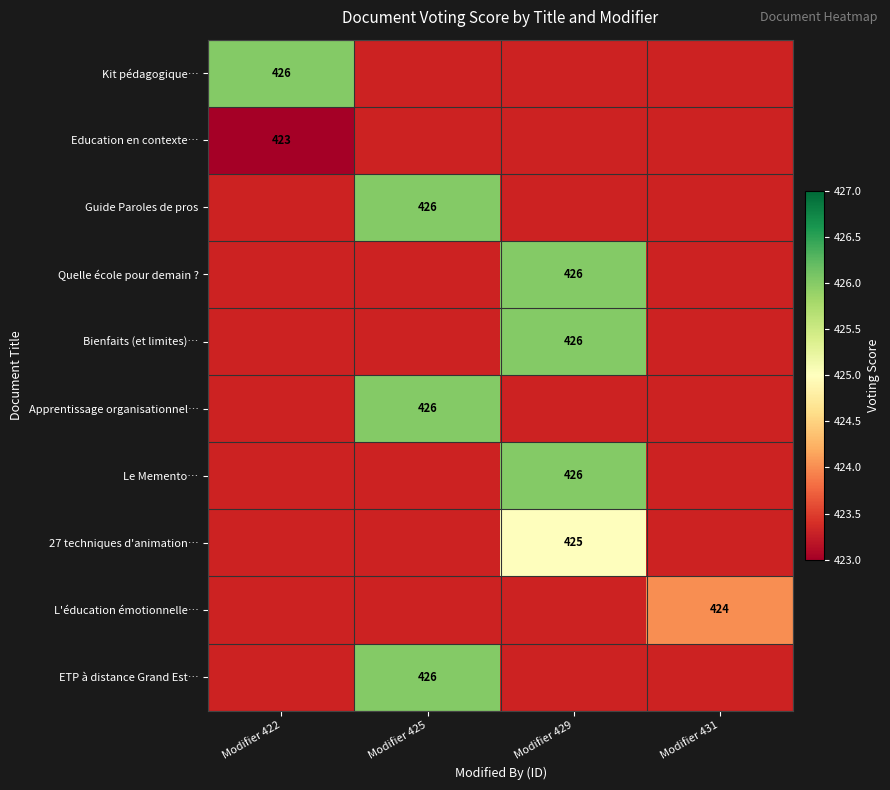

Is it true that Quelle école pour demain ? equals 426 at Modifier 429?

True